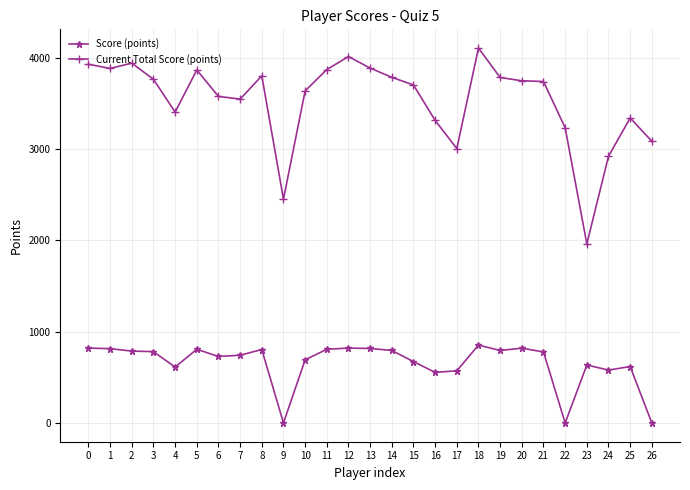

True or false: Current Total Score (points) has more than 0 interior local peaks.

True